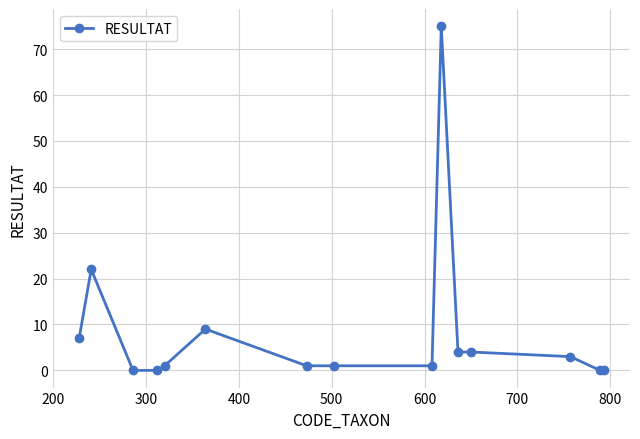

What is the average value?

9